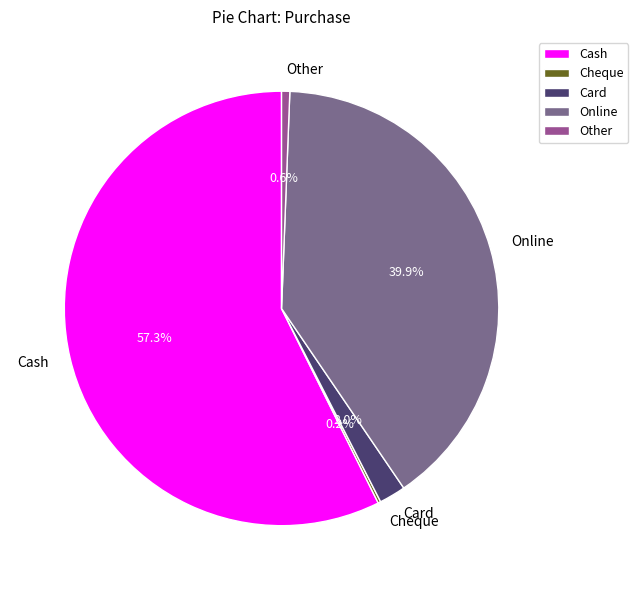

Which slice represents more than half of the pie?

Cash